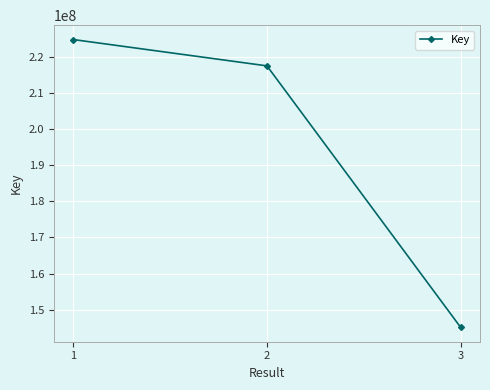

Where is the data nearest to the value 184973132?

2